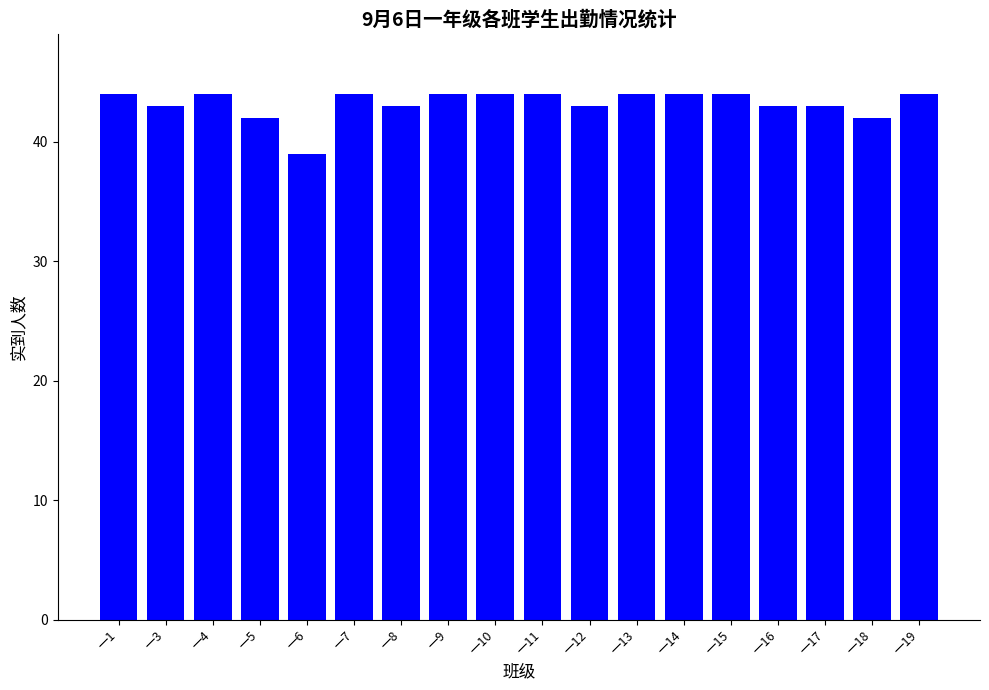

Reading left to right, what are all the values shown in this chart?

44	43	44	42	39	44	43	44	44	44	43	44	44	44	43	43	42	44